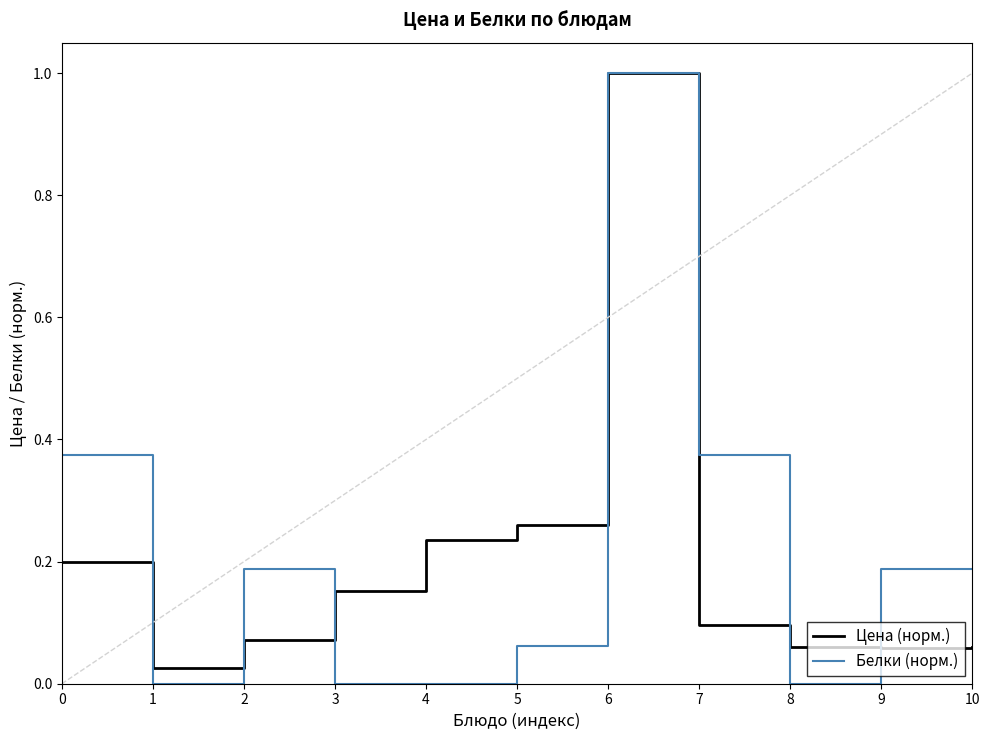

The Цена (норм.) series shows 0.3 at 0. True or false?

False